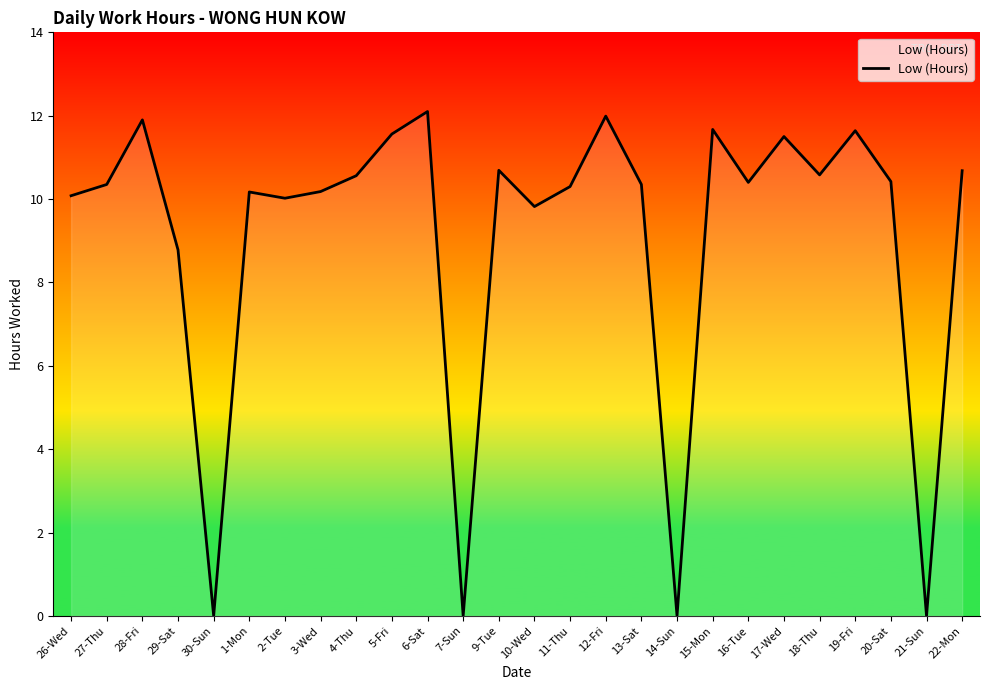

What is the difference between the values at 21-Sun and 9-Tue?

10.7